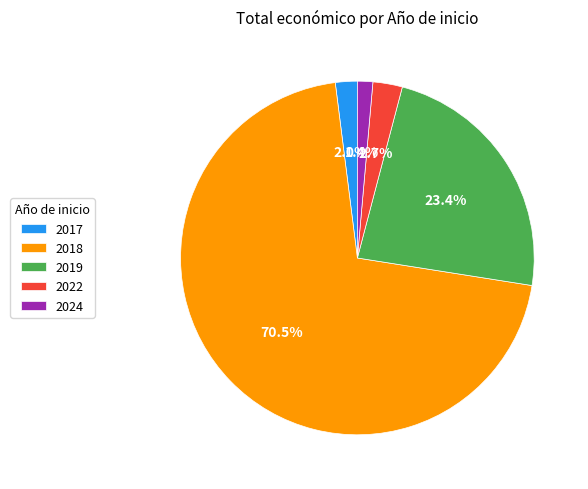

Which category has the biggest portion of the pie?

2018